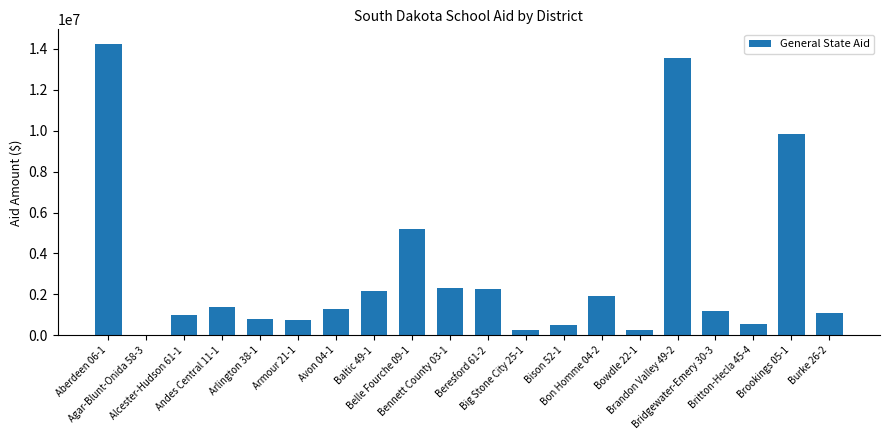

What is the sum of all values?

60539915